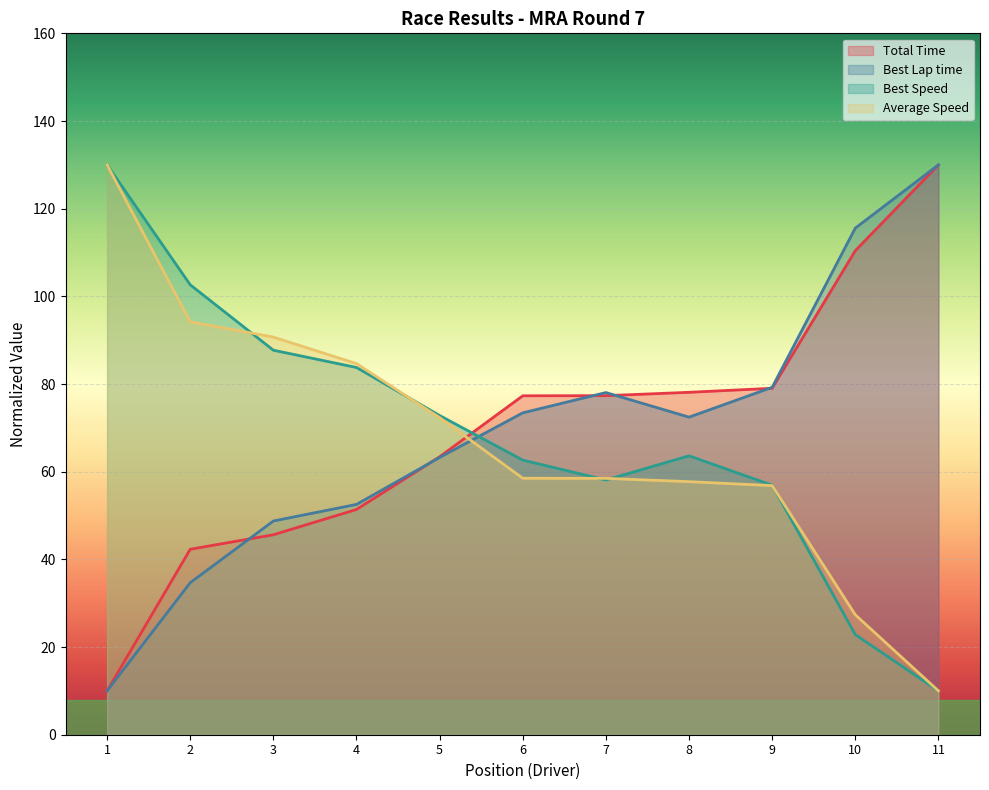

How many lines are shown in the chart?

4